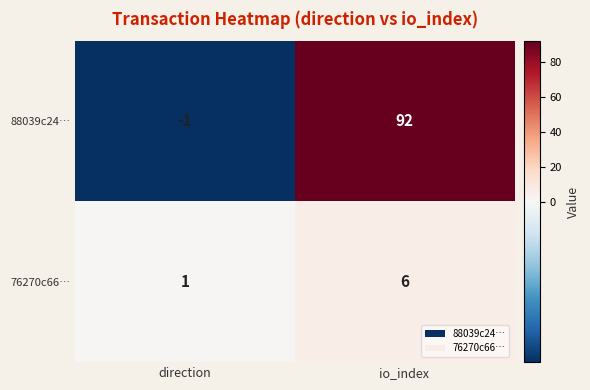

Reading left to right, list all the values displayed in this chart.

88039c24…: direction=-1	io_index=92
76270c66…: direction=1	io_index=6